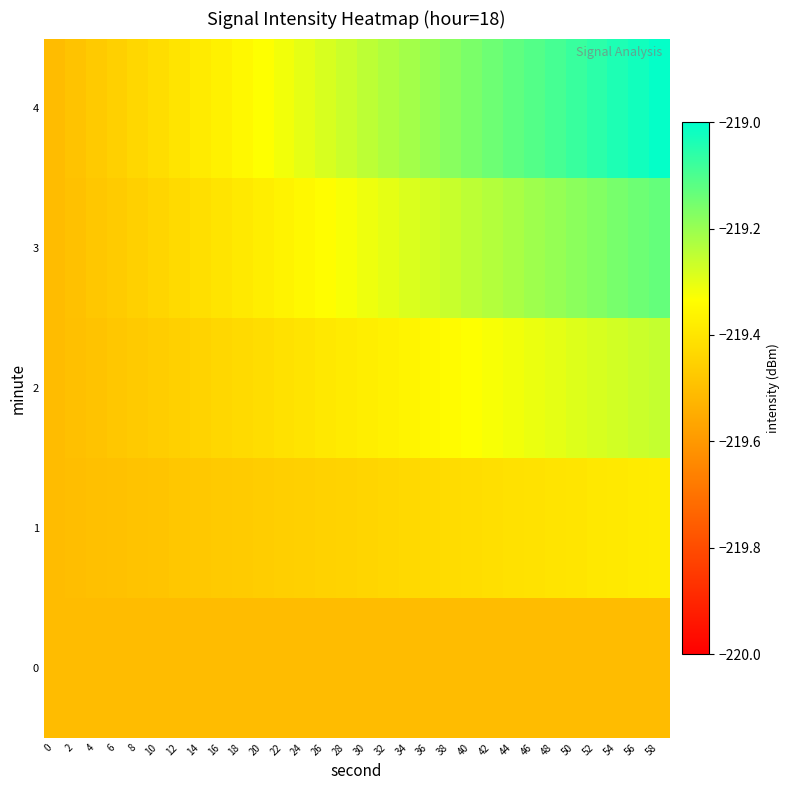

Rank the series by their maximum value, from highest to lowest.

4, 3, 2, 1, 0